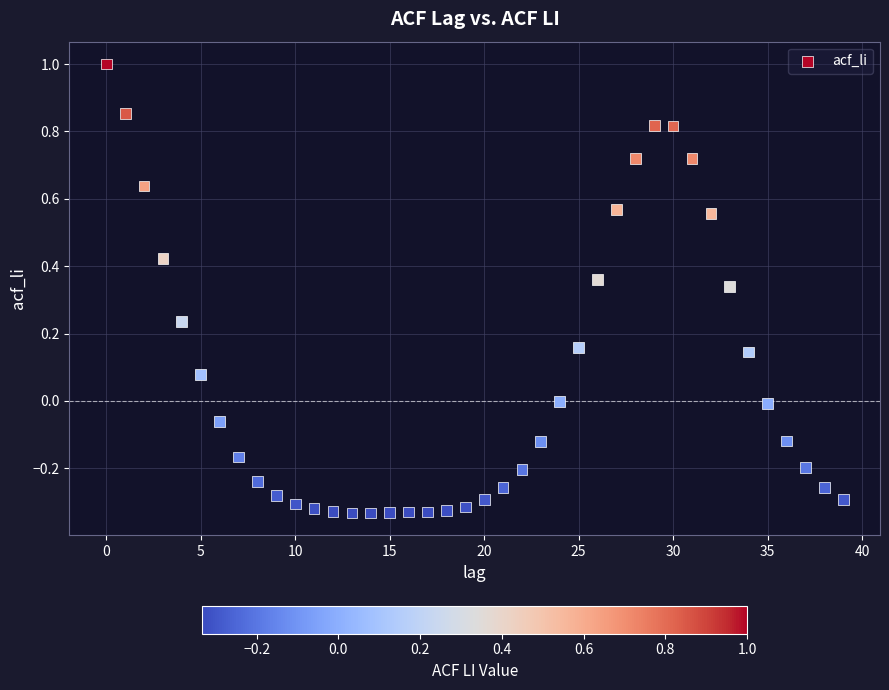

What is the range of Y values (max minus min)?

1.3